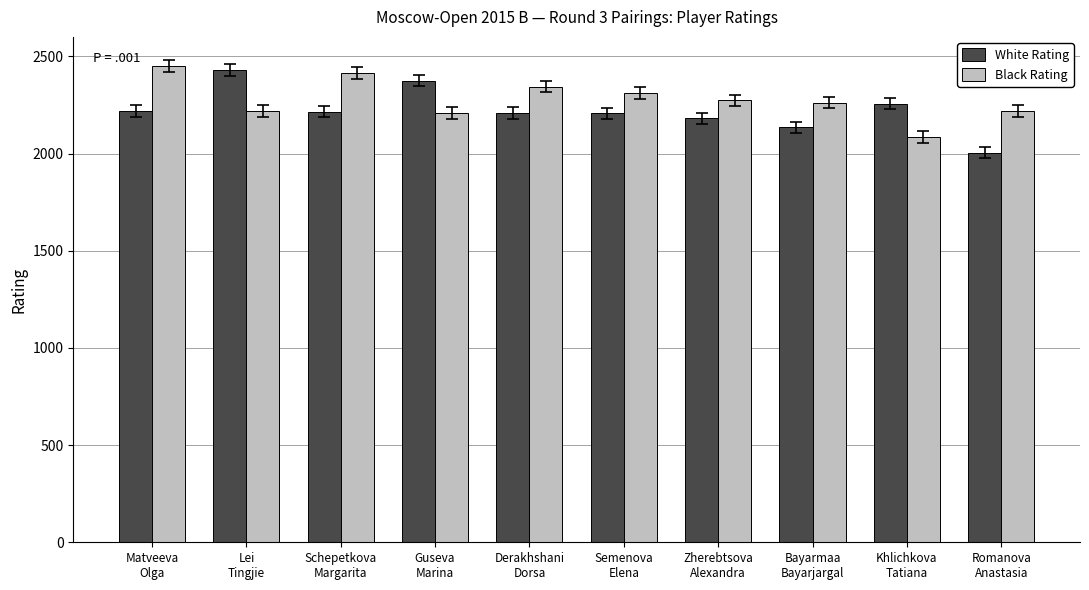

What is the sum of the Black Rating values at Zherebtsova
Alexandra and Schepetkova
Margarita?

4688